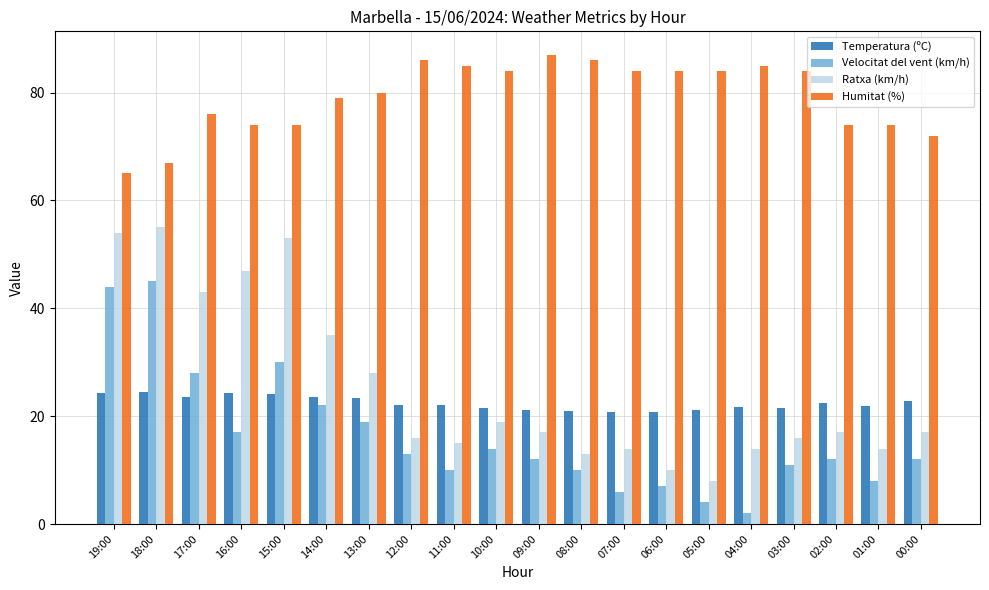

How many data points does each series have?

20